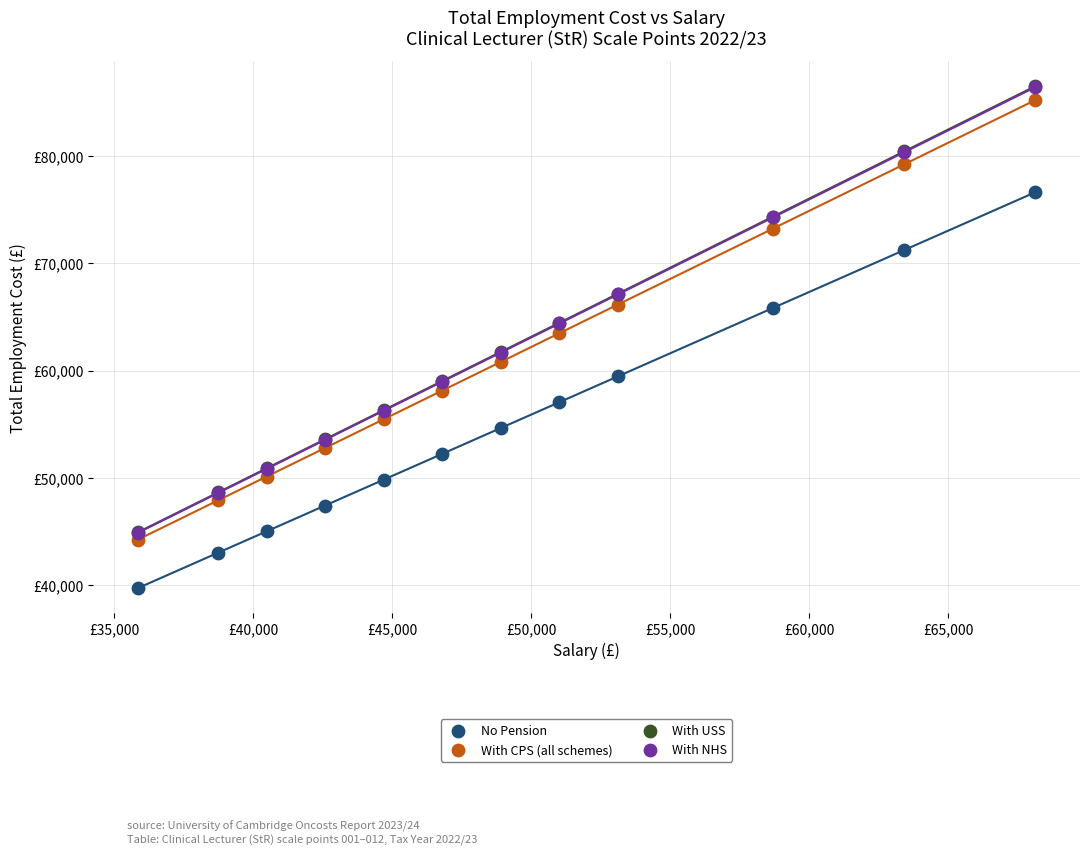

Which series has the widest spread of Y values?

With USS